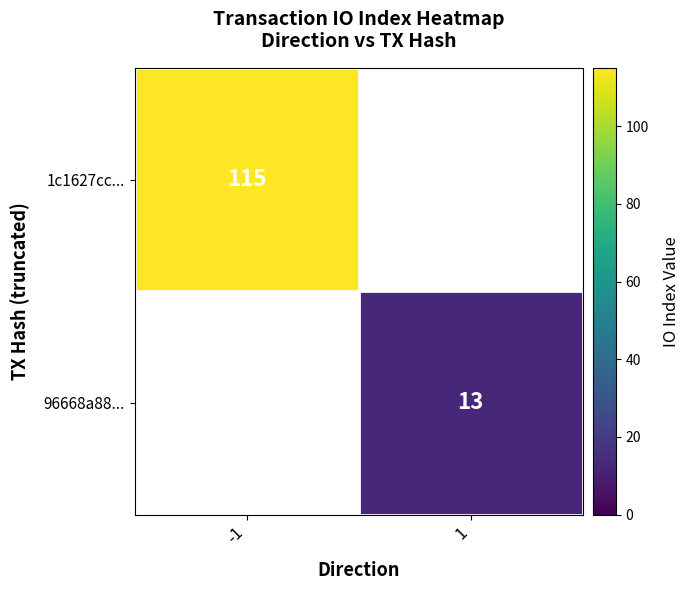

True or false: 1c1627cc... has a value of 194 at -1.

False